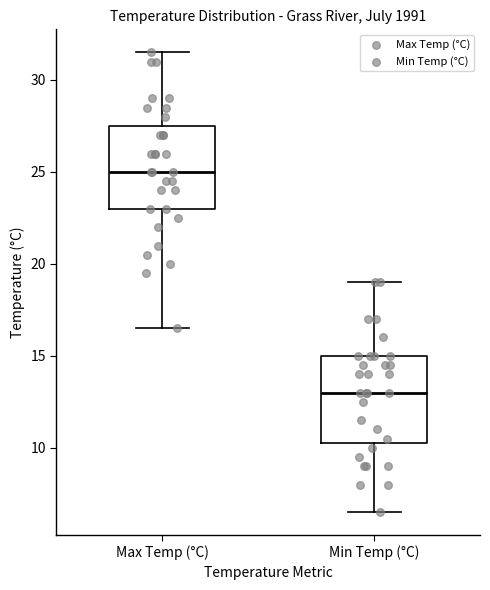

Reading left to right, read every box against the y-axis: the position of its median line, the range the box covers, and the ends of its whiskers. The values are not printed on the chart, so give them approximately, as read against the axis.

Max Temp (°C): median 25.0, box 23.0 to 27.5, whiskers 16.5 to 31.5
Min Temp (°C): median 13.0, box 10.5 to 15.0, whiskers 6.5 to 19.0